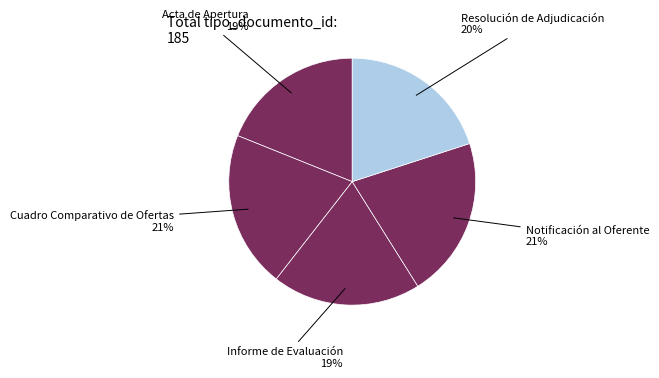

Is there a majority slice in this chart?

No